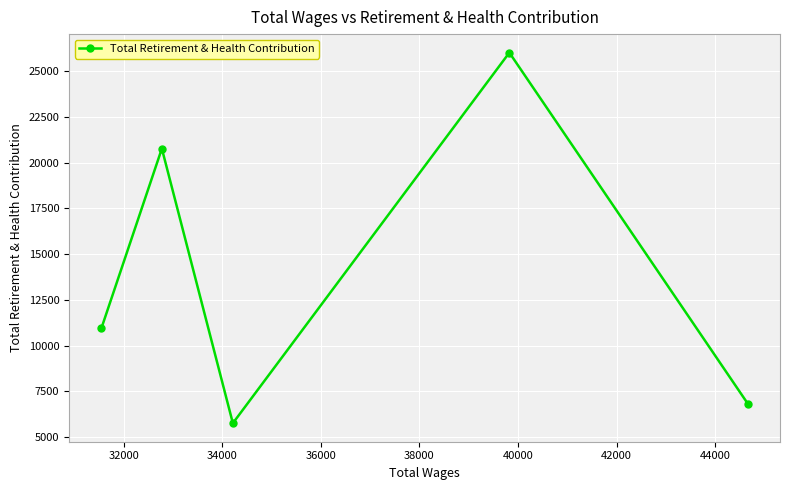

What is the difference between the maximum and minimum values?

20249